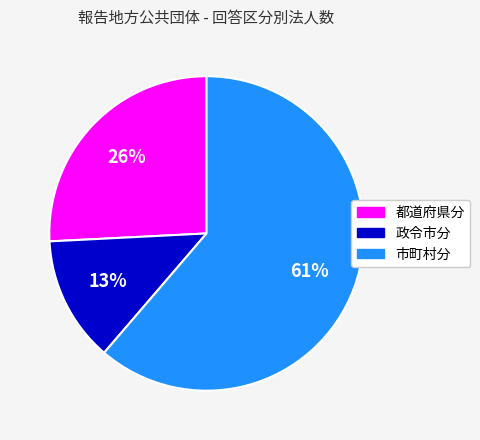

Between 都道府県分 and 政令市分, which is larger?

都道府県分